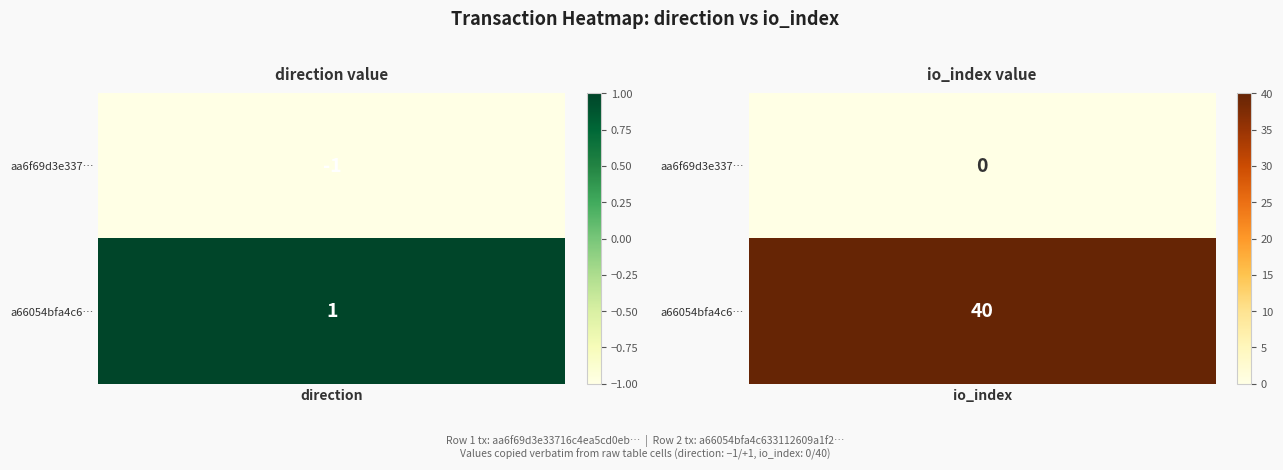

Reading left to right, list all the values displayed in this chart.

aa6f69d3e33716c4ea5cd0eb583adbca638ab12: 0=-1	1=0
a66054bfa4c633112609a1f287ff0c5d0911117: 0=1	1=40